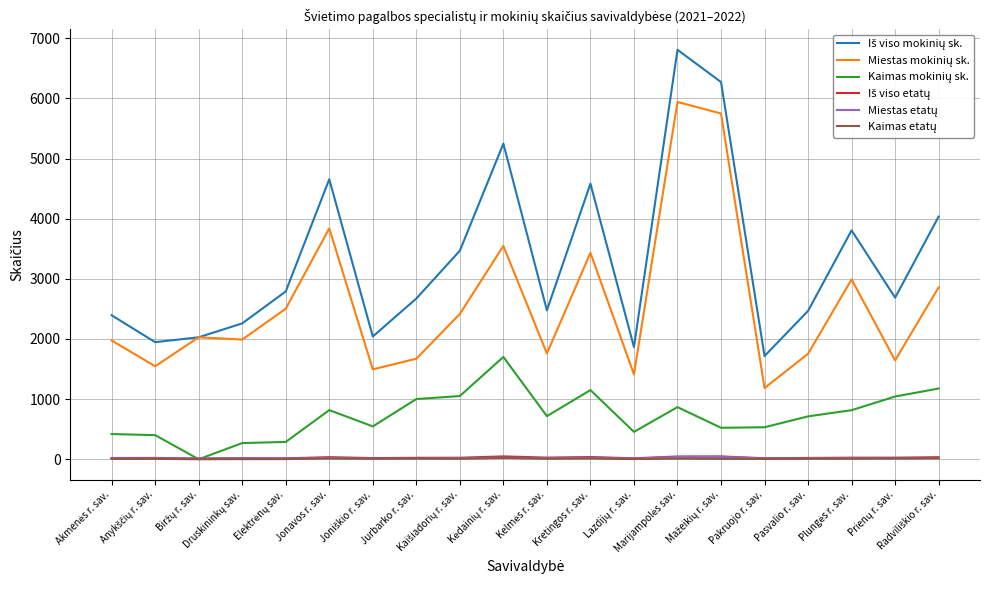

What is the maximum value shown in the chart?

6808.0